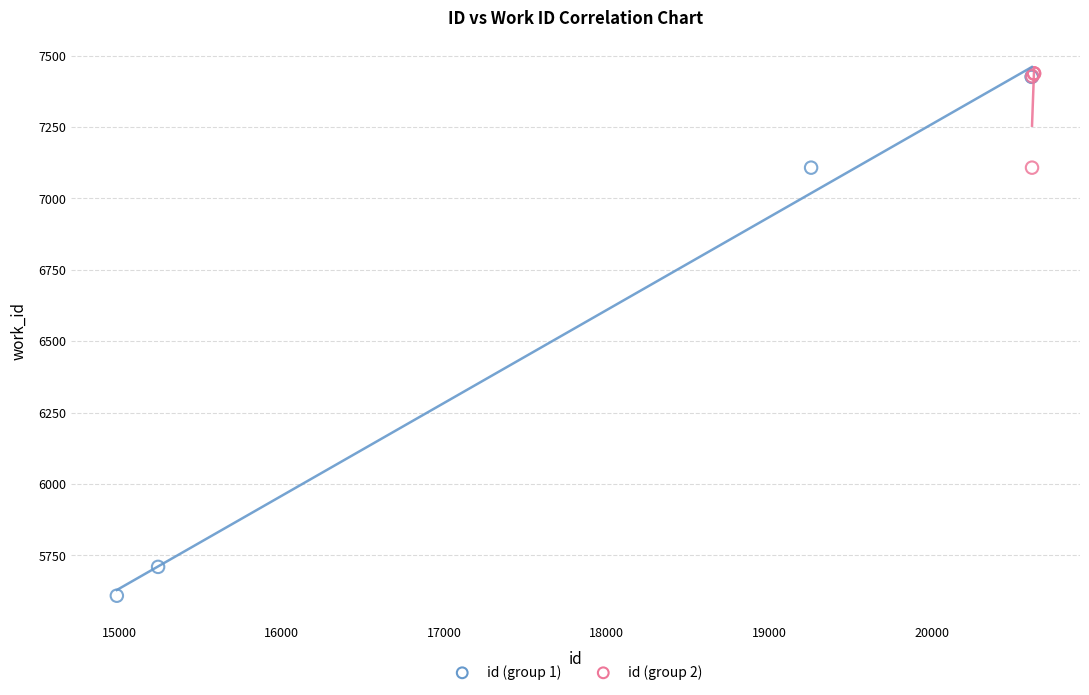

Which series has the widest spread of Y values?

id (group 1)